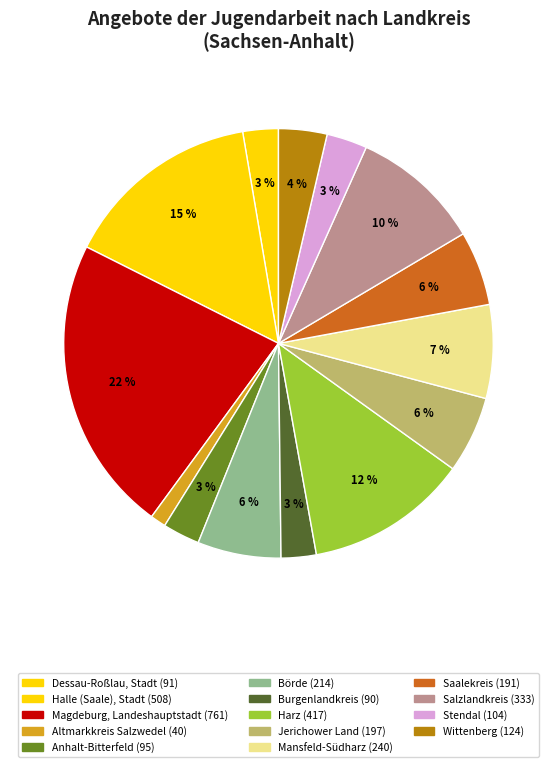

Which category has the biggest portion of the pie?

Magdeburg, Landeshauptstadt